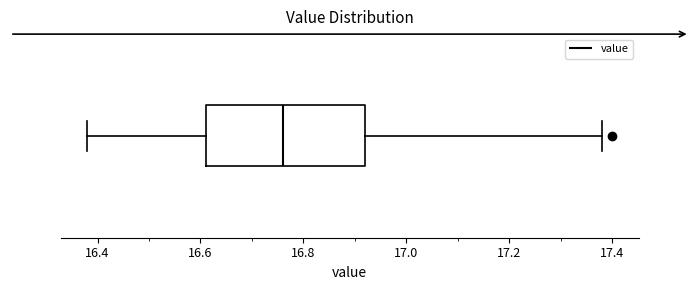

Read this box plot against the x-axis: the position of the median line, the range covered by the box, and the ends of both whiskers. The values are not printed on the chart, so give them approximately, as read against the axis.

median 16.76, box 16.62 to 16.92, whiskers 16.38 to 17.38